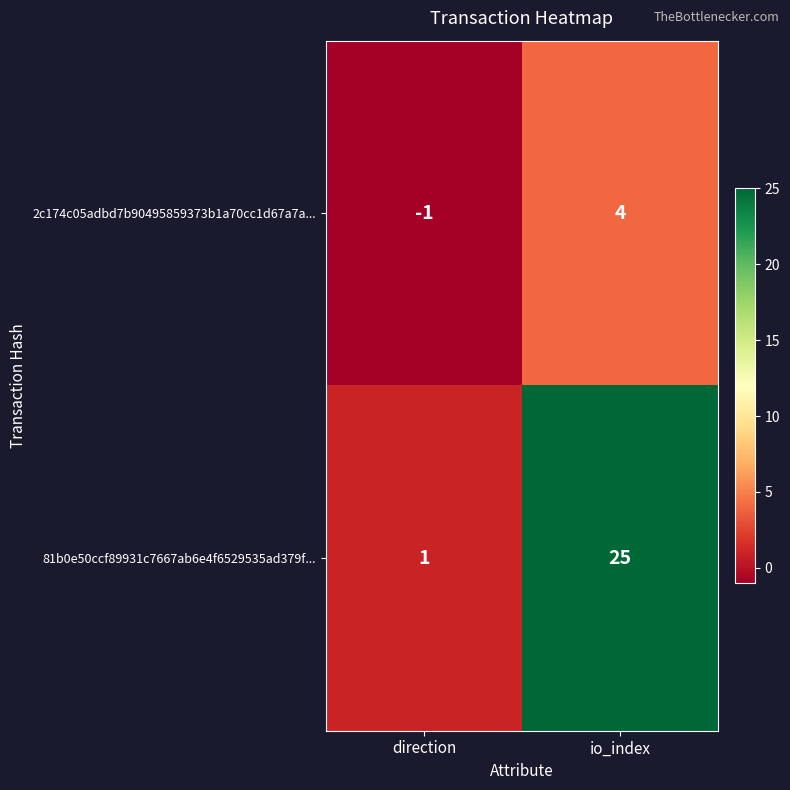

What is the sum of the 81b0e50ccf89931c7667ab6e4f6529535ad379f... values at io_index and direction?

26